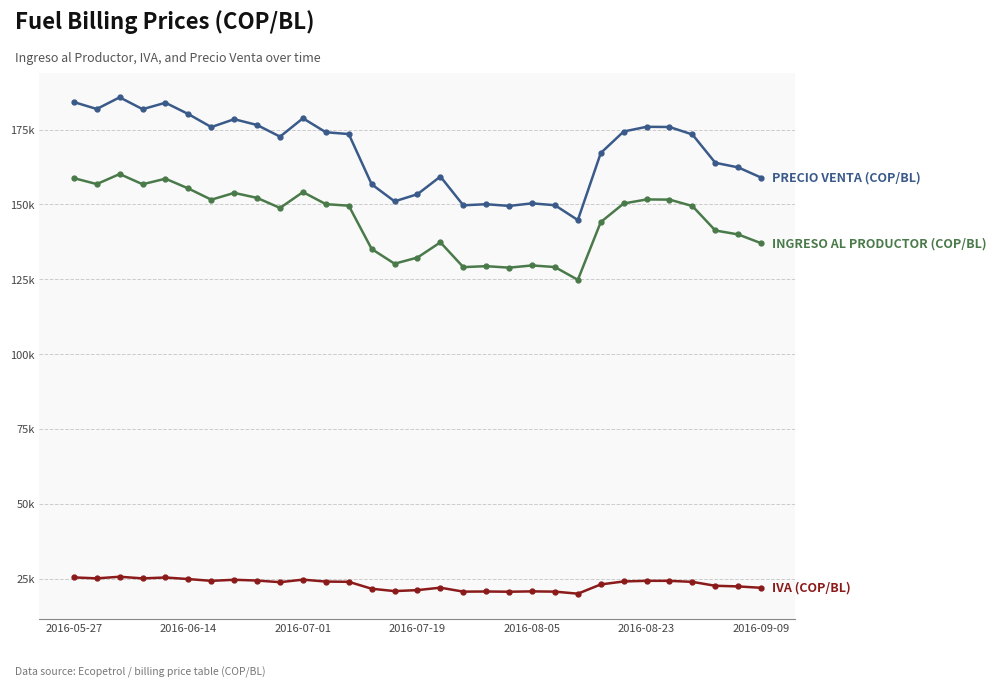

Does the chart have visible grid lines?

Yes